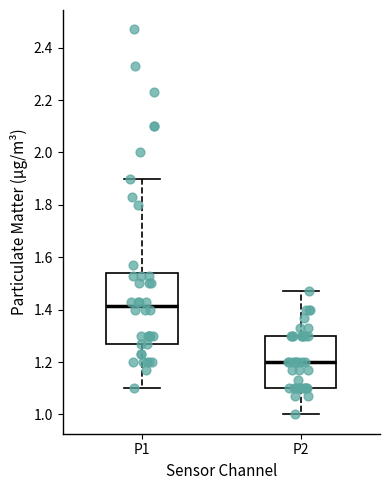

Reading left to right, read every box against the y-axis: the position of its median line, the range the box covers, and the ends of its whiskers. The values are not printed on the chart, so give them approximately, as read against the axis.

P1: median 1.42, box 1.28 to 1.54, whiskers 1.10 to 1.90
P2: median 1.20, box 1.10 to 1.30, whiskers 1.00 to 1.48